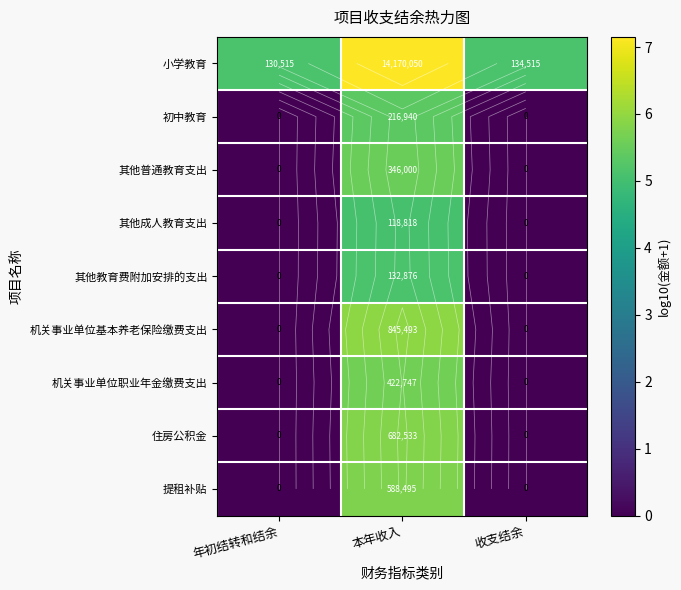

What is the minimum value for 小学教育?

5.1